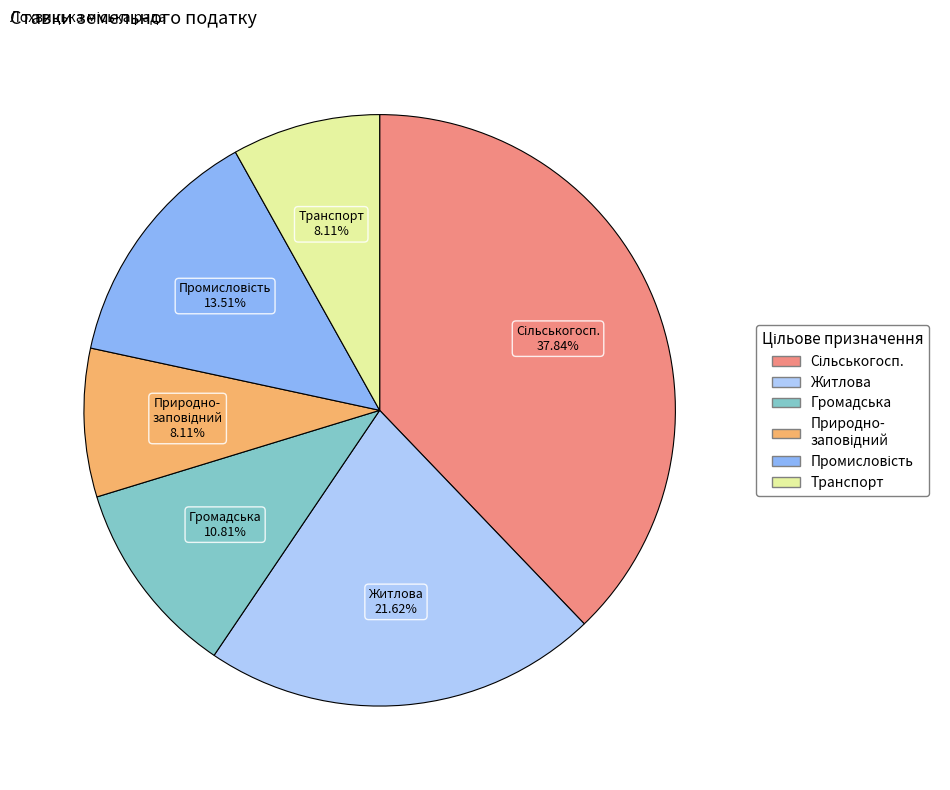

Does any single category account for the majority?

No